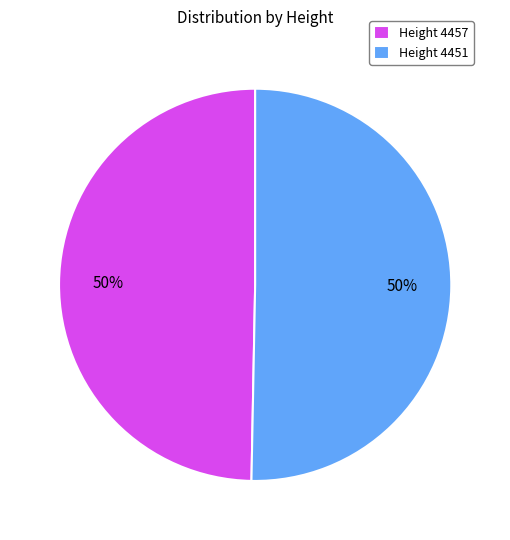

What percentage is the Height 4457 slice, to the nearest percent?

50%